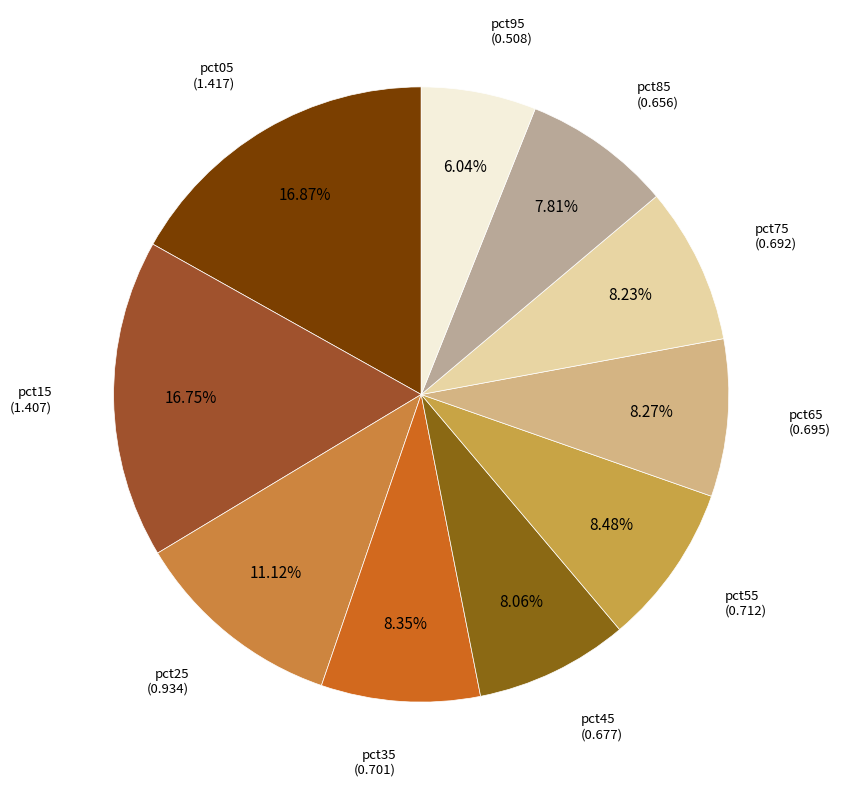

How many segments does this pie chart have?

10